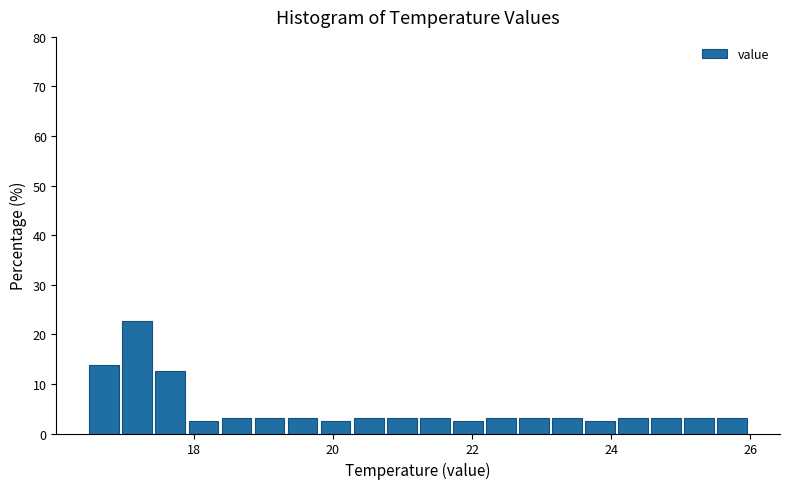

Around what value on the x-axis is the tallest bar? Give the approximate position of its centre, as read against the axis.

17.2